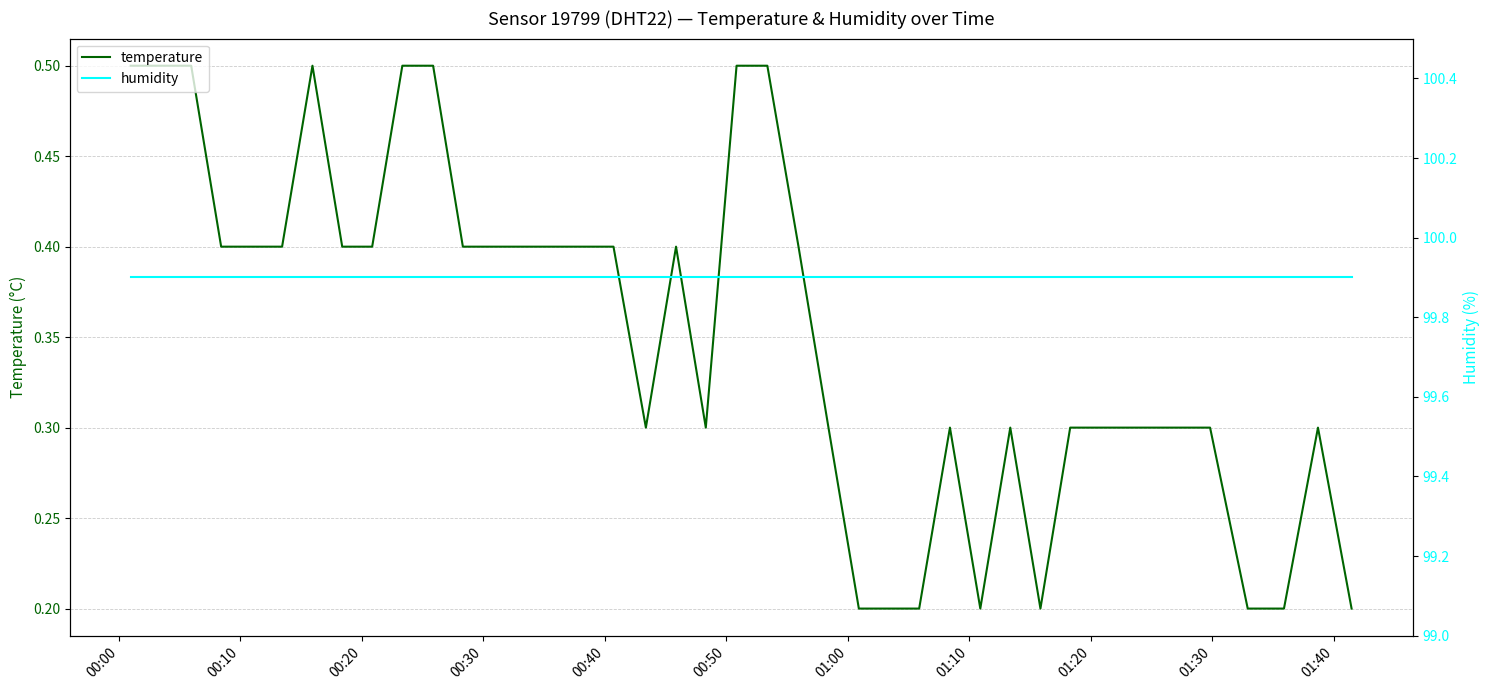

Count the number of data series in this chart.

2